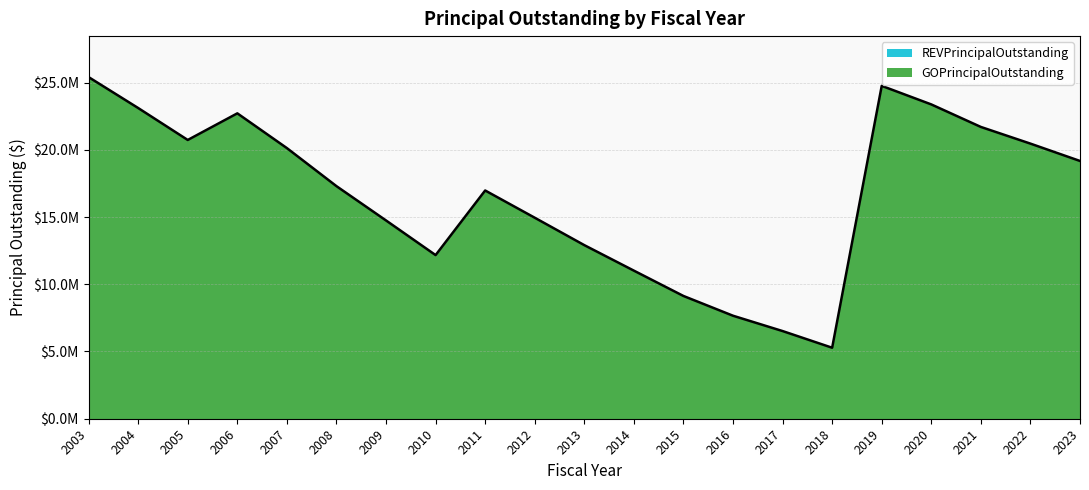

What value does the data have at 2023?

19170000.0